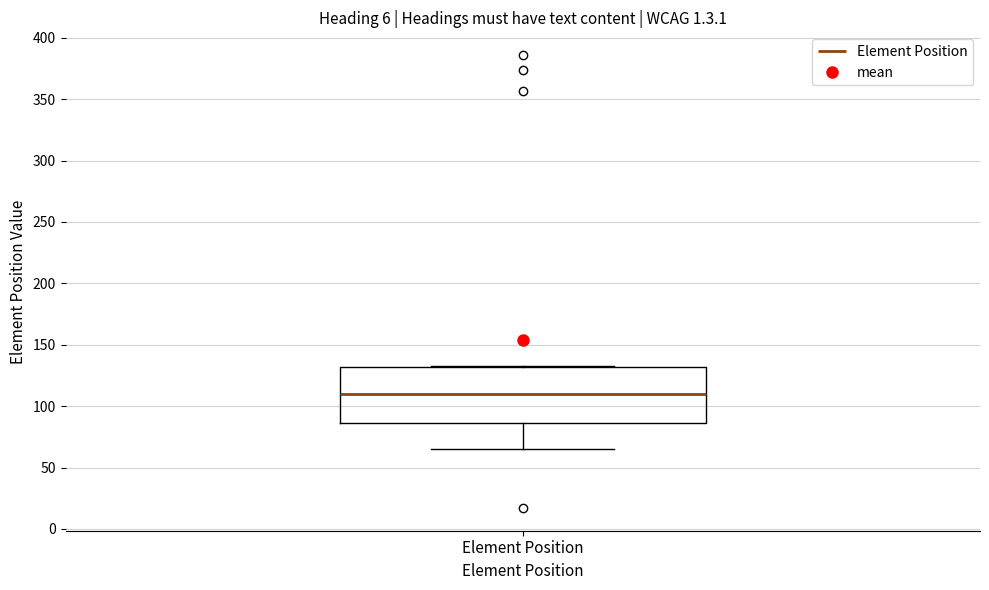

Transcribe this box plot: give where the median line is, the range the box spans, and where the two whiskers end, as read against the y-axis. The values are not printed on the chart, so give them approximately, as read against the axis.

median 110, box 85 to 130, whiskers 65 to 135